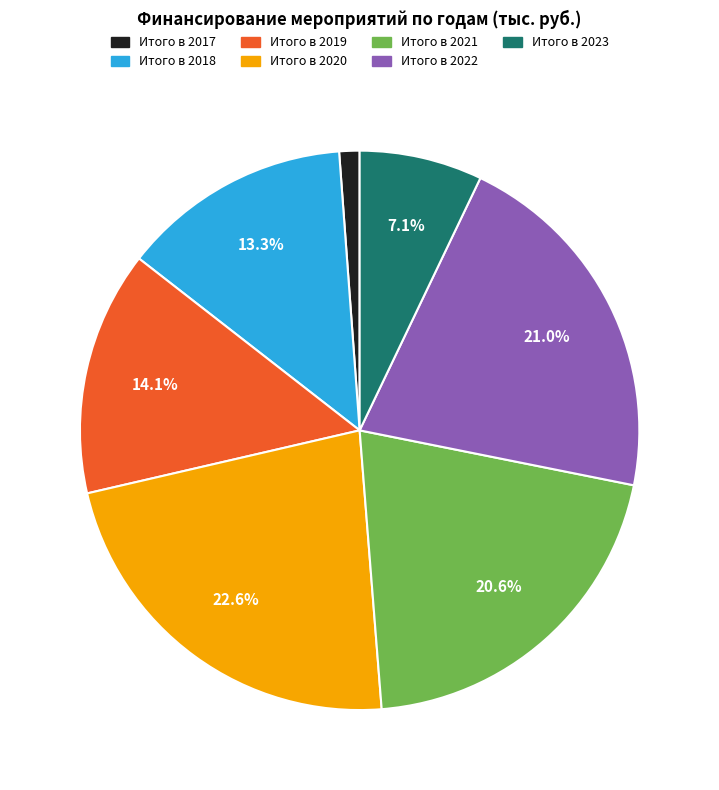

How many slices are in this pie chart?

7